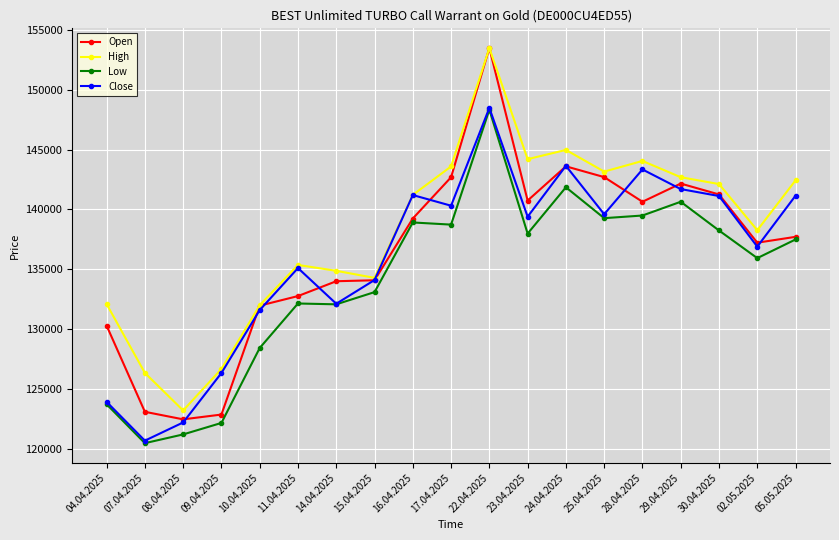

True or false: High has a value of 142425 at 05.05.2025.

True